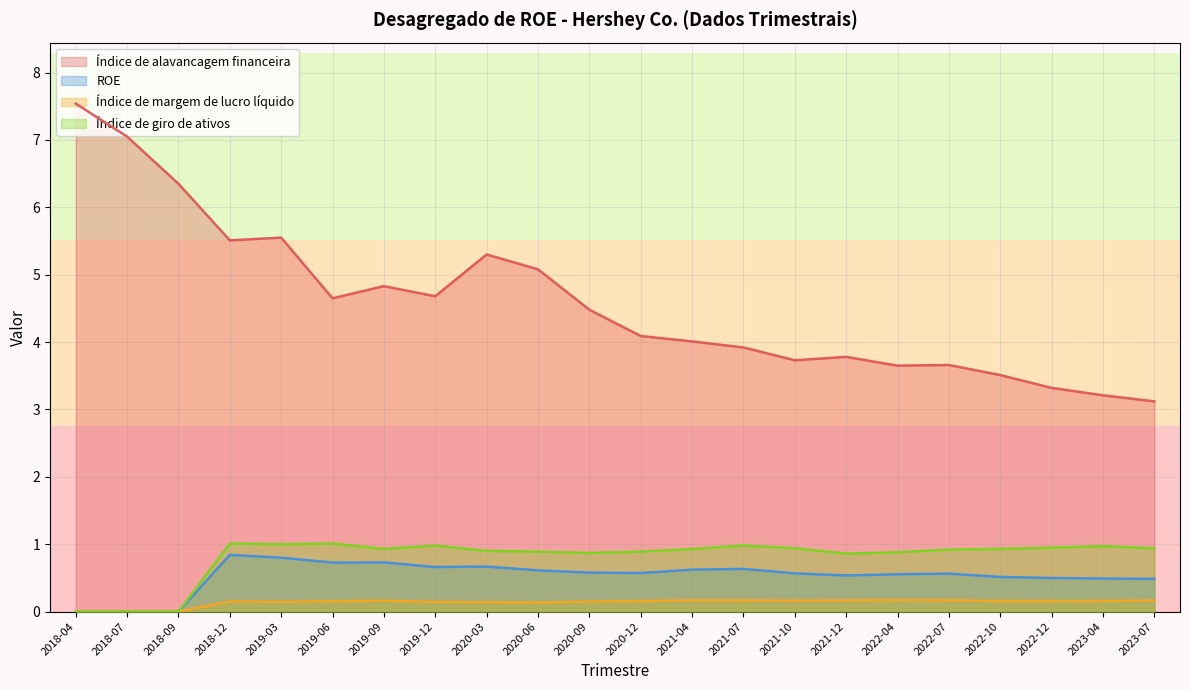

What is the sum of the Índice de margem de lucro líquido values at 2023-07 and 2021-10?

0.3